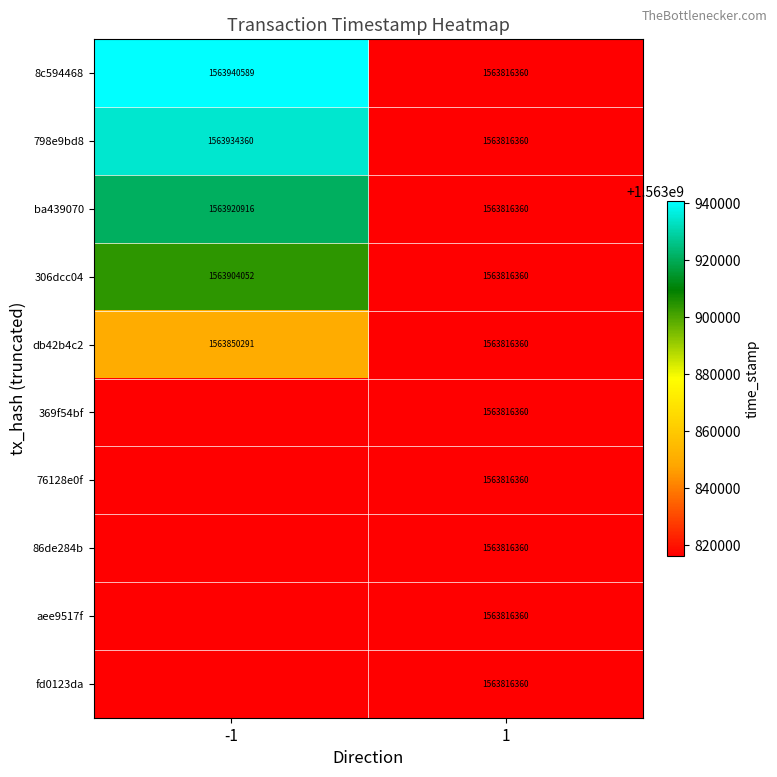

Rank the categories by ba439070 value from highest to lowest.

-1, 1